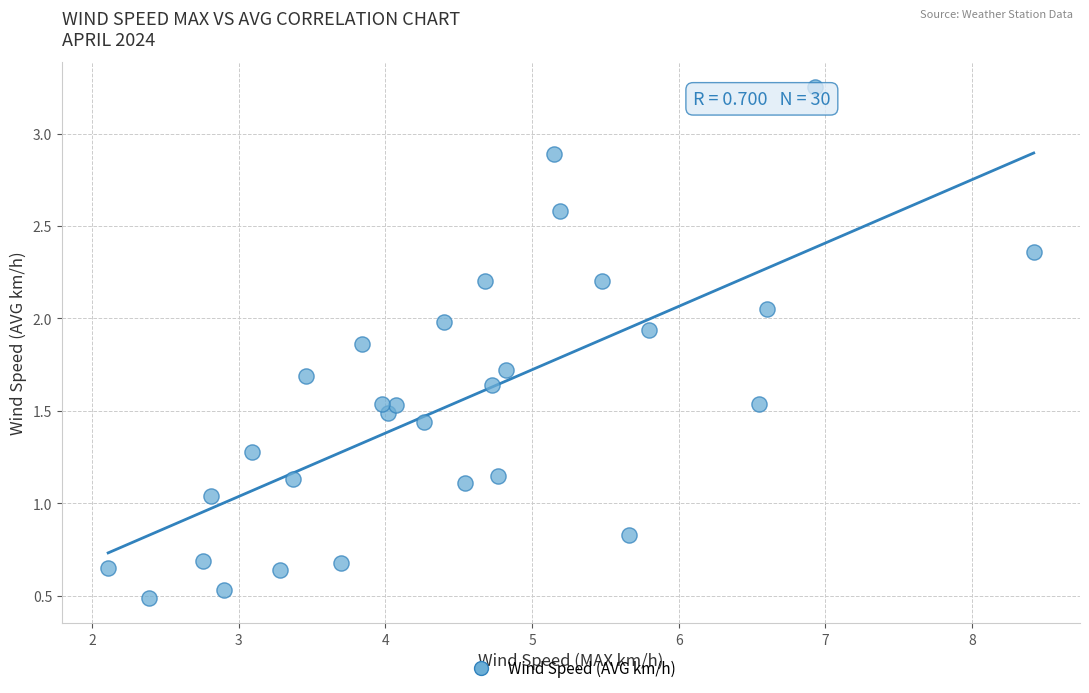

What is the range of X values (max minus min)?

6.3